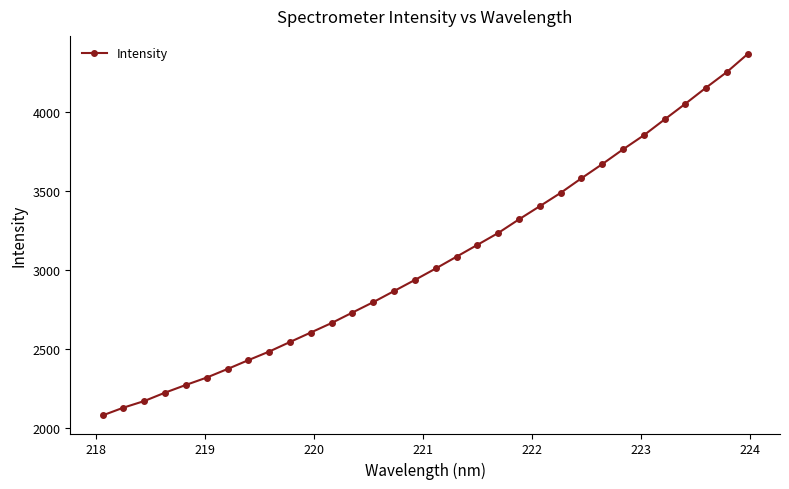

How many lines are shown in the chart?

1